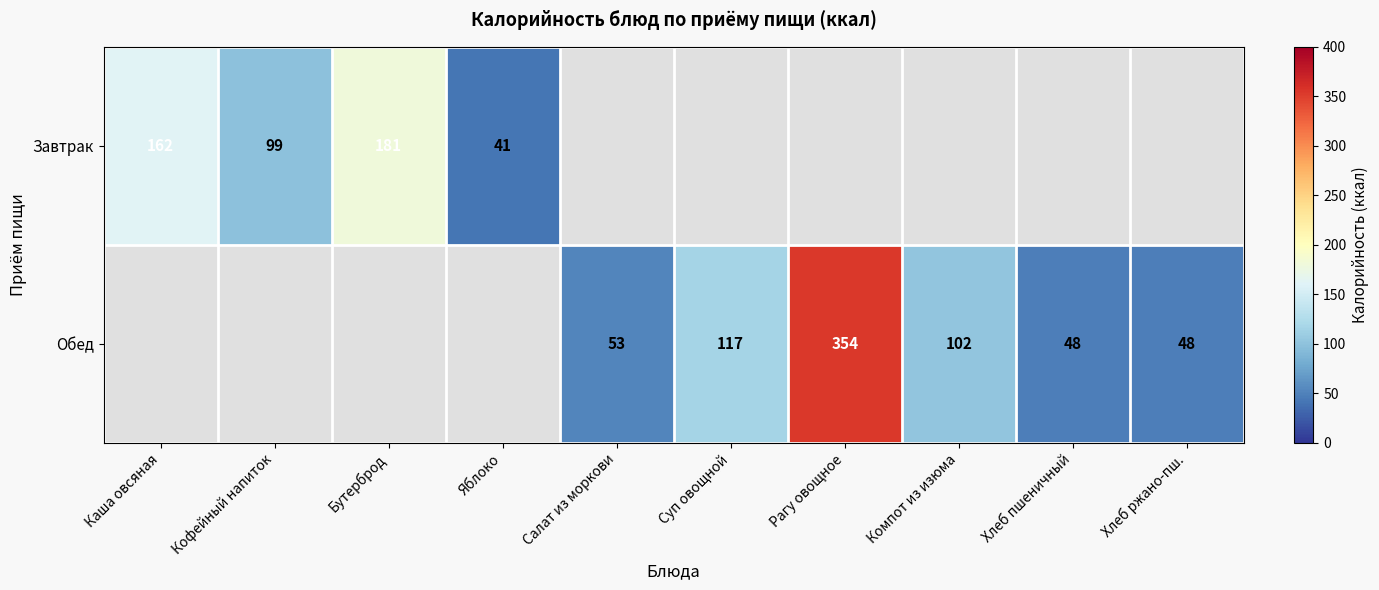

At how many categories does at least one series exceed 119?

3